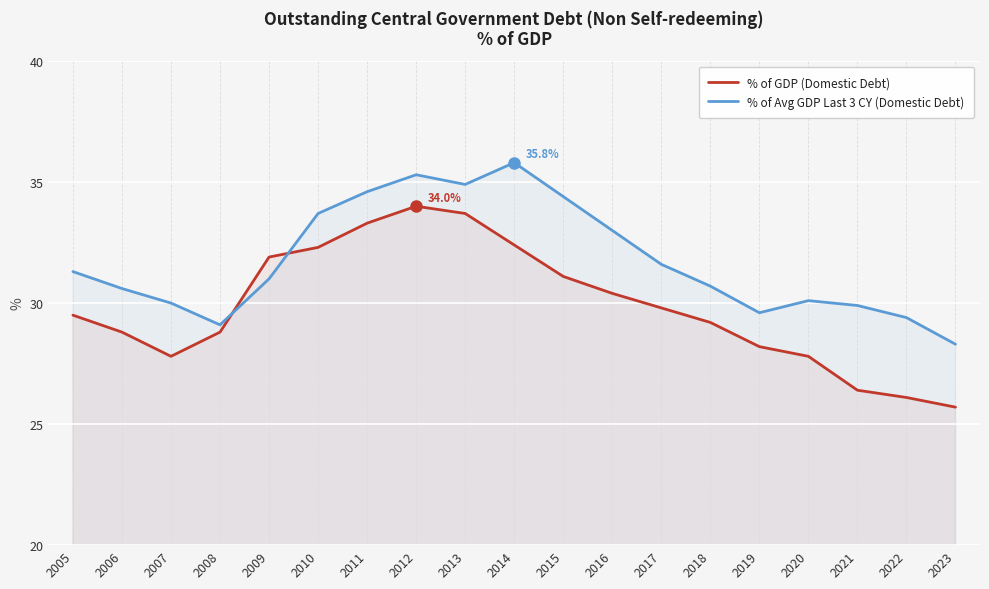

List the series in order of their overall mean, highest first.

% of Avg GDP Last 3 CY (Domestic Debt), % of GDP (Domestic Debt)